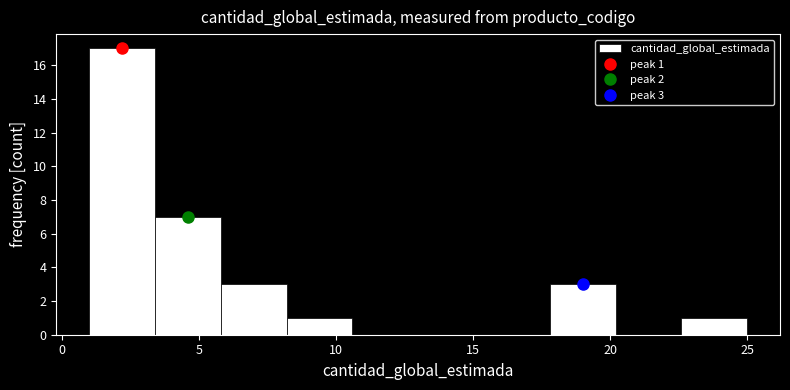

Which range on the x-axis has the tallest bar?

1.0 to 3.4